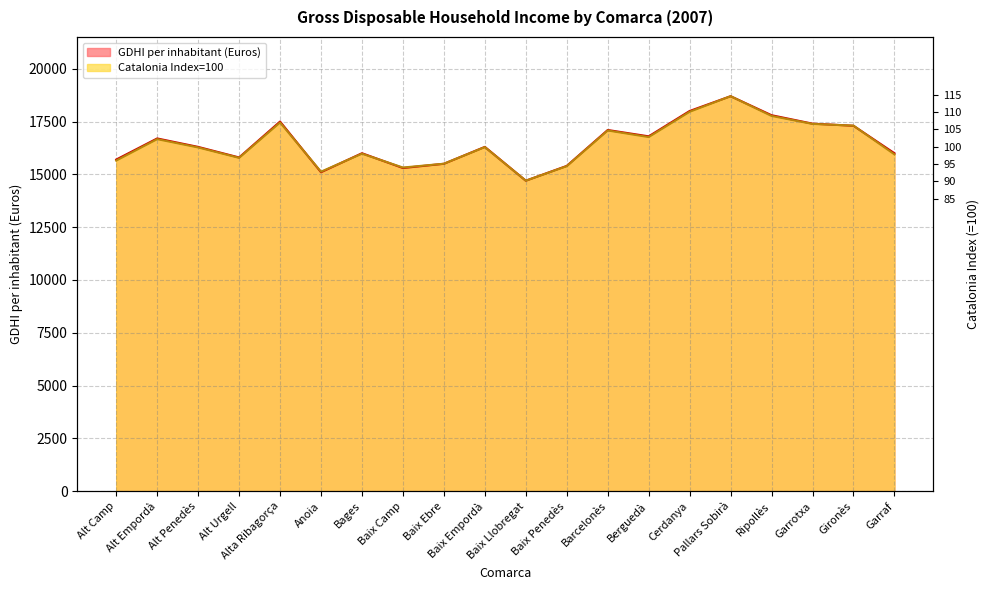

What is the difference between the maximum and minimum values in the GDHI per inhabitant (Euros) series?

4000.0